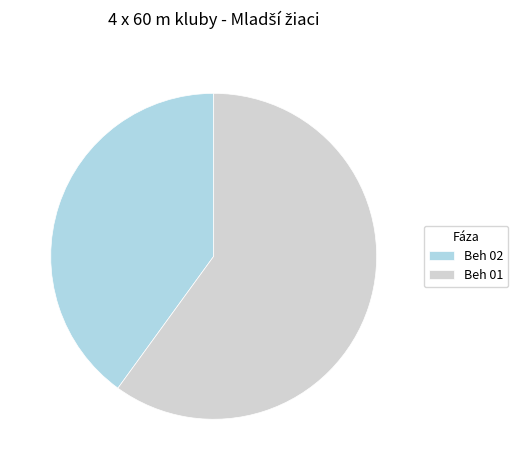

What is the ratio of the value at Beh 01 to the value at Beh 02?

1.5